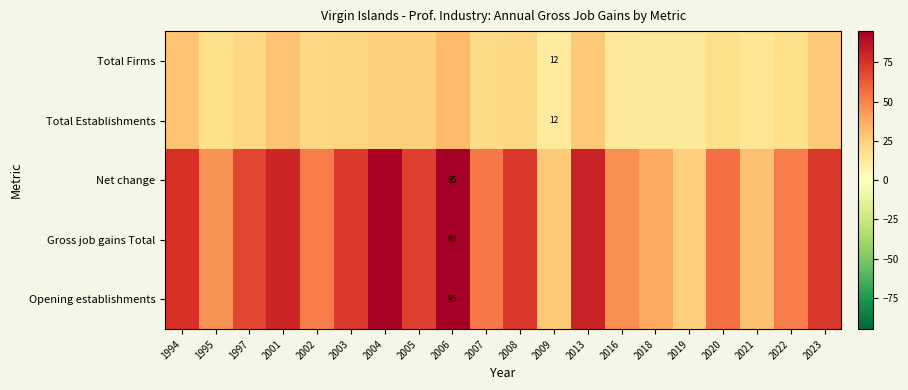

Which label corresponds to the smallest value in the chart?

2009